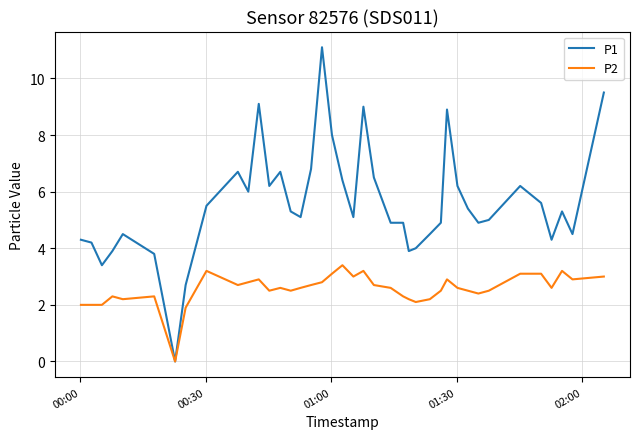

Which series has the widest spread of values?

P1